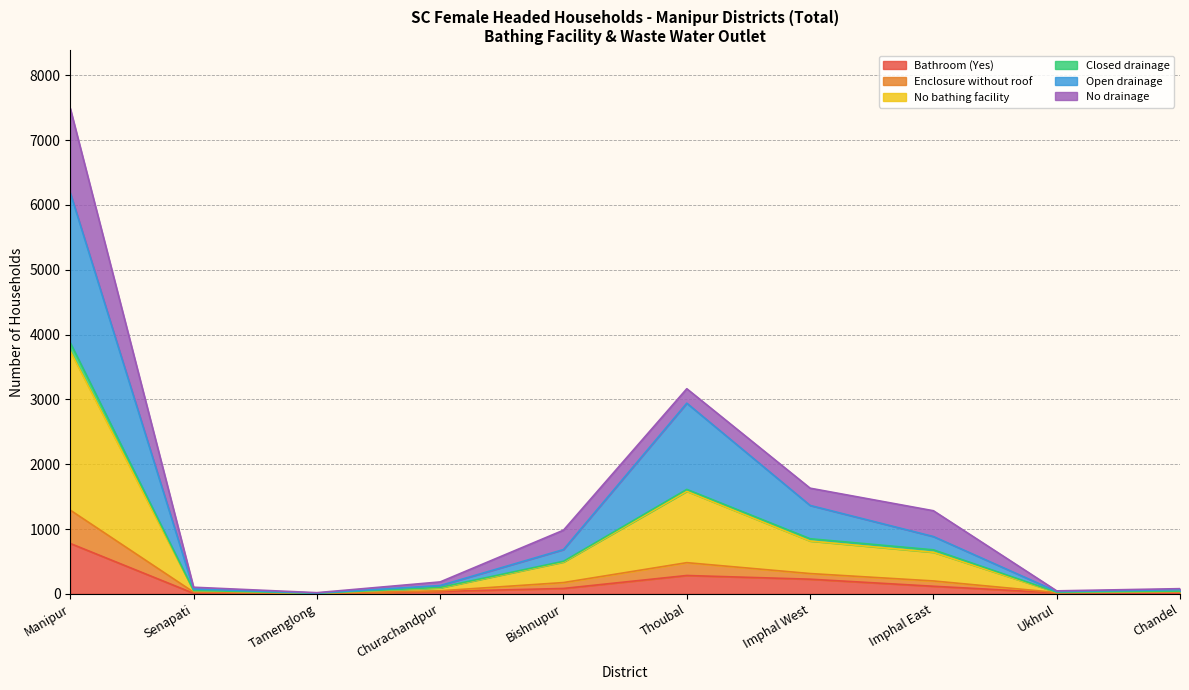

At which label does Bathroom (Yes) reach its peak?

Manipur